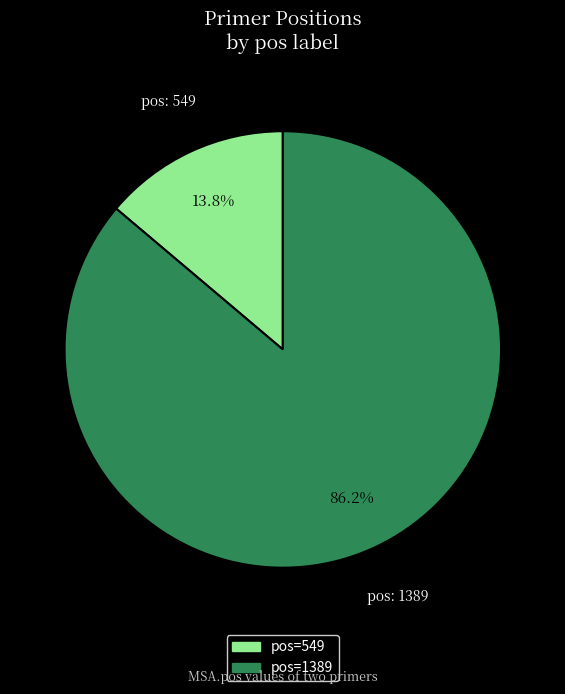

Combined, do pos=1389 and pos=549 account for over 50%?

Yes